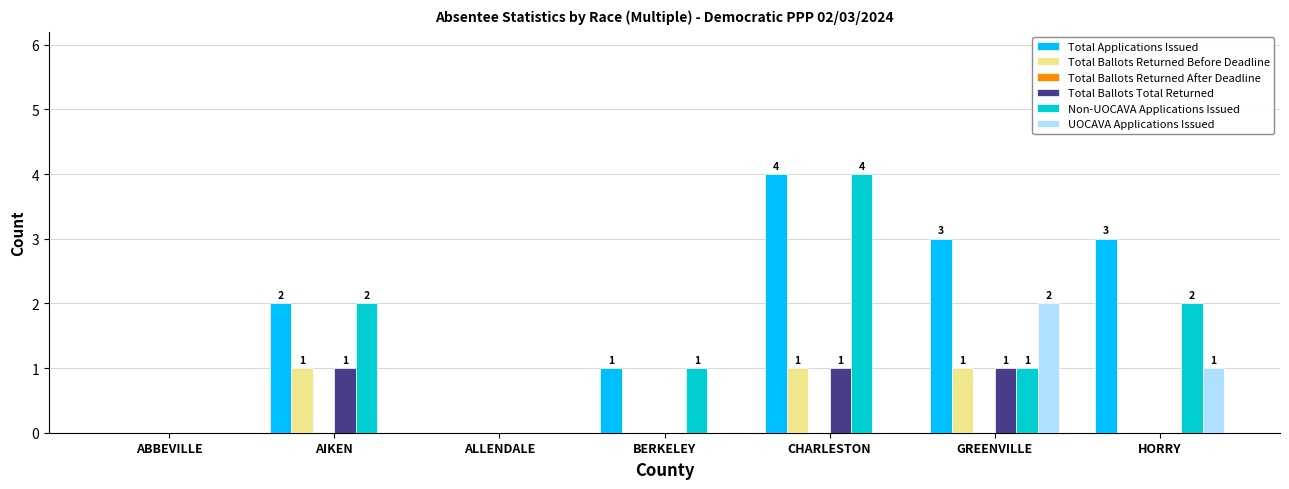

What is the sum of the Non-UOCAVA Applications Issued values at HORRY and BERKELEY?

3